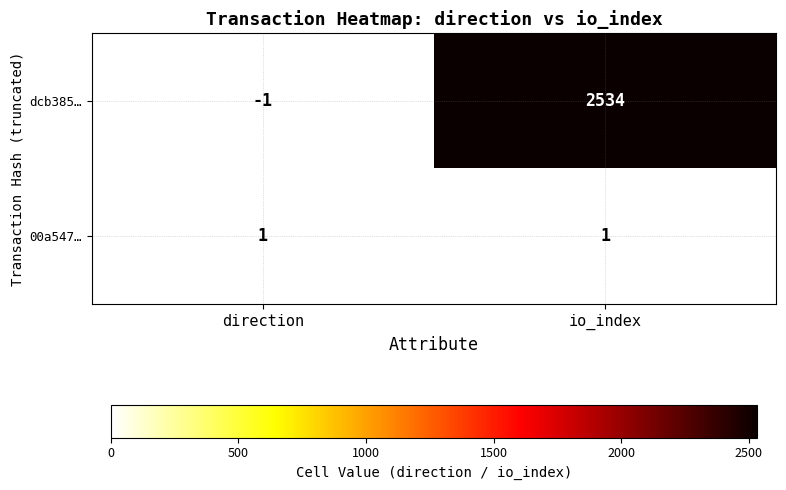

What is the greatest value displayed?

2534